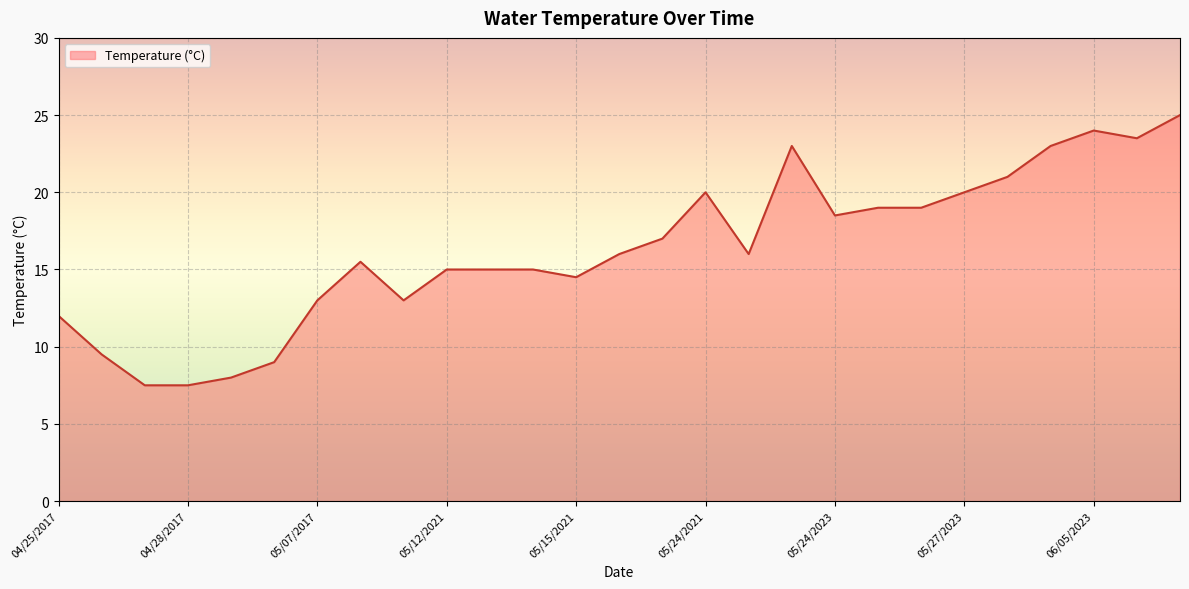

What is the difference between the maximum and minimum values?

17.5